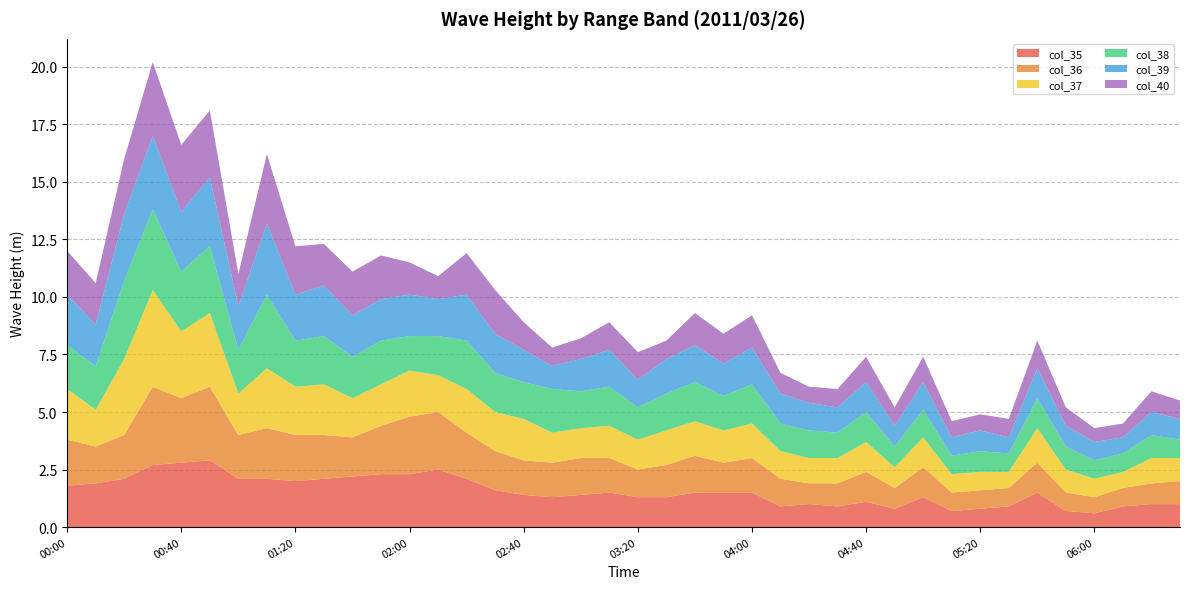

Reading left to right, what are all the values shown in this chart?

col_35: 00:00=1.8	00:10=1.9	00:20=2.1	00:30=2.7	00:40=2.8	00:50=2.9	01:00=2.1	01:10=2.1	01:20=2.0	01:30=2.1	01:40=2.2	01:50=2.3	02:00=2.3	02:10=2.5	02:20=2.1	02:30=1.6	02:40=1.4	02:50=1.3	03:00=1.4	03:10=1.5	03:20=1.3	03:30=1.3	03:40=1.5	03:50=1.5	04:00=1.5	04:10=0.9	04:20=1.0	04:30=0.9	04:40=1.1	04:50=0.8	05:00=1.3	05:10=0.7	05:20=0.8	05:30=0.9	05:40=1.5	05:50=0.7	06:00=0.6	06:10=0.9	06:20=1.0	06:30=1.0
col_36: 00:00=2.0	00:10=1.6	00:20=1.9	00:30=3.4	00:40=2.8	00:50=3.2	01:00=1.9	01:10=2.2	01:20=2.0	01:30=1.9	01:40=1.7	01:50=2.1	02:00=2.5	02:10=2.5	02:20=2.0	02:30=1.7	02:40=1.5	02:50=1.5	03:00=1.6	03:10=1.5	03:20=1.2	03:30=1.4	03:40=1.6	03:50=1.3	04:00=1.5	04:10=1.2	04:20=0.9	04:30=1.0	04:40=1.3	04:50=0.9	05:00=1.3	05:10=0.8	05:20=0.8	05:30=0.8	05:40=1.3	05:50=0.8	06:00=0.7	06:10=0.8	06:20=0.9	06:30=1.0
col_37: 00:00=2.2	00:10=1.6	00:20=3.3	00:30=4.2	00:40=2.9	00:50=3.2	01:00=1.8	01:10=2.6	01:20=2.1	01:30=2.2	01:40=1.7	01:50=1.8	02:00=2.0	02:10=1.6	02:20=1.9	02:30=1.7	02:40=1.8	02:50=1.3	03:00=1.3	03:10=1.4	03:20=1.3	03:30=1.5	03:40=1.5	03:50=1.4	04:00=1.5	04:10=1.2	04:20=1.1	04:30=1.1	04:40=1.3	04:50=0.9	05:00=1.3	05:10=0.8	05:20=0.8	05:30=0.7	05:40=1.5	05:50=1.0	06:00=0.8	06:10=0.7	06:20=1.1	06:30=1.0
col_38: 00:00=1.9	00:10=1.9	00:20=3.4	00:30=3.5	00:40=2.6	00:50=2.9	01:00=1.9	01:10=3.2	01:20=2.0	01:30=2.1	01:40=1.8	01:50=1.9	02:00=1.5	02:10=1.7	02:20=2.1	02:30=1.7	02:40=1.6	02:50=1.9	03:00=1.6	03:10=1.7	03:20=1.4	03:30=1.6	03:40=1.7	03:50=1.5	04:00=1.7	04:10=1.2	04:20=1.2	04:30=1.1	04:40=1.3	04:50=0.9	05:00=1.2	05:10=0.8	05:20=0.9	05:30=0.8	05:40=1.3	05:50=1.0	06:00=0.8	06:10=0.8	06:20=1.0	06:30=0.8
col_39: 00:00=2.2	00:10=1.8	00:20=2.9	00:30=3.2	00:40=2.6	00:50=3.0	01:00=1.9	01:10=3.1	01:20=2.0	01:30=2.2	01:40=1.8	01:50=1.8	02:00=1.8	02:10=1.6	02:20=2.0	02:30=1.7	02:40=1.4	02:50=1.0	03:00=1.4	03:10=1.6	03:20=1.2	03:30=1.5	03:40=1.6	03:50=1.4	04:00=1.6	04:10=1.3	04:20=1.2	04:30=1.1	04:40=1.3	04:50=0.9	05:00=1.2	05:10=0.8	05:20=0.9	05:30=0.7	05:40=1.3	05:50=0.9	06:00=0.8	06:10=0.7	06:20=1.0	06:30=0.9
col_40: 00:00=1.9	00:10=1.8	00:20=2.4	00:30=3.2	00:40=2.9	00:50=2.9	01:00=1.4	01:10=3.0	01:20=2.1	01:30=1.8	01:40=1.9	01:50=1.9	02:00=1.4	02:10=1.0	02:20=1.8	02:30=1.9	02:40=1.2	02:50=0.8	03:00=0.9	03:10=1.2	03:20=1.2	03:30=0.8	03:40=1.4	03:50=1.3	04:00=1.4	04:10=0.9	04:20=0.7	04:30=0.8	04:40=1.1	04:50=0.8	05:00=1.1	05:10=0.7	05:20=0.7	05:30=0.8	05:40=1.2	05:50=0.8	06:00=0.6	06:10=0.6	06:20=0.9	06:30=0.8